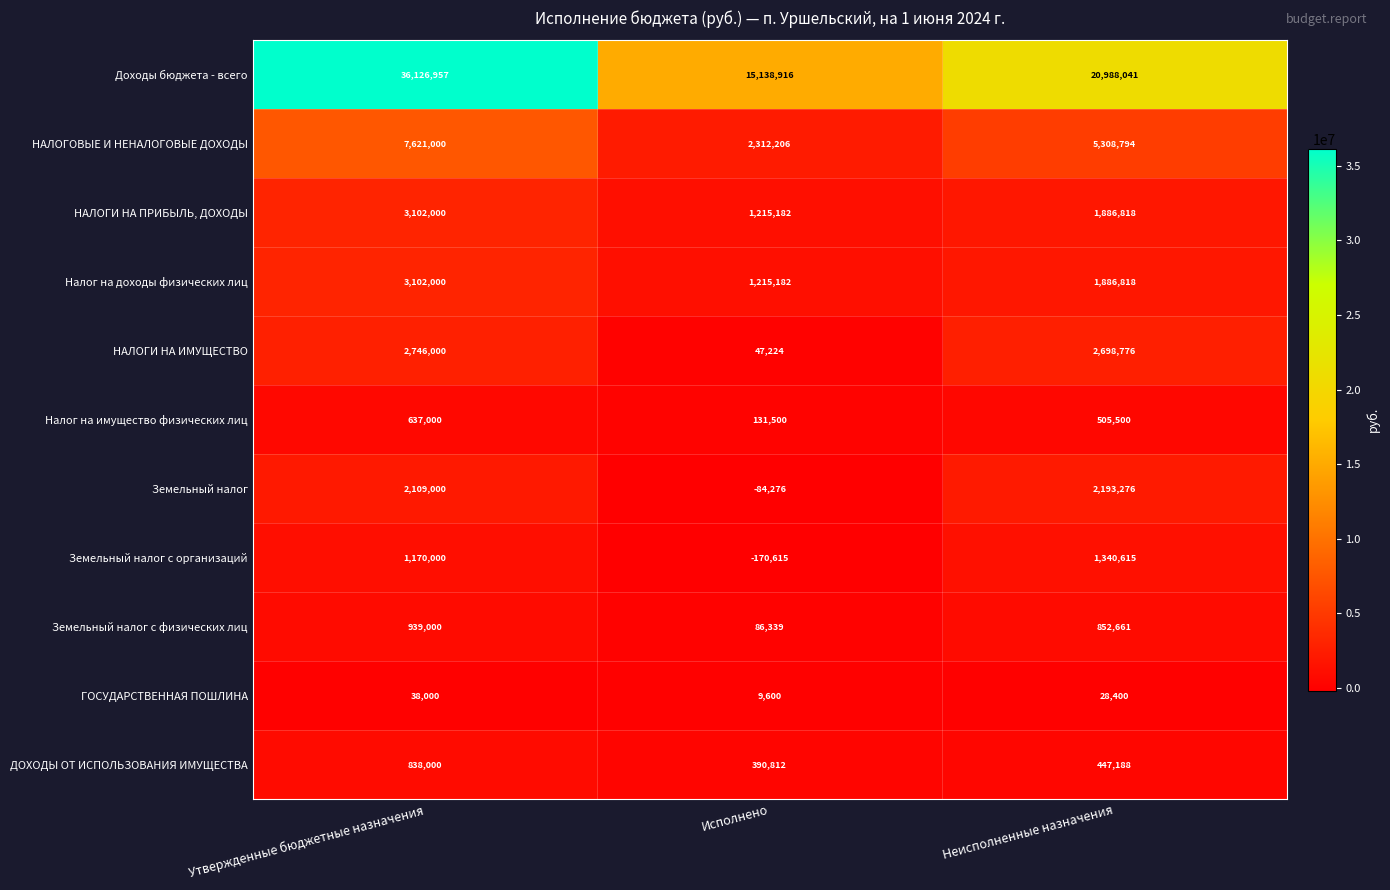

What is the sum of the Доходы бюджета - всего values at Утвержденные бюджетные назначения and Неисполненные назначения?

57114998